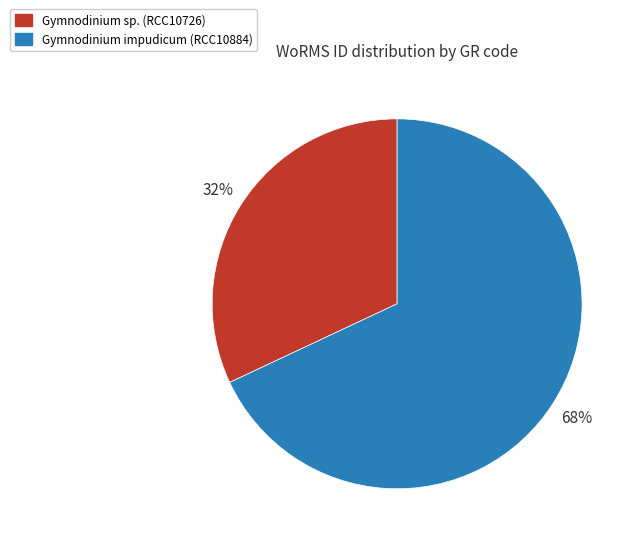

Which slice is the largest?

Gymnodinium impudicum (RCC10884)